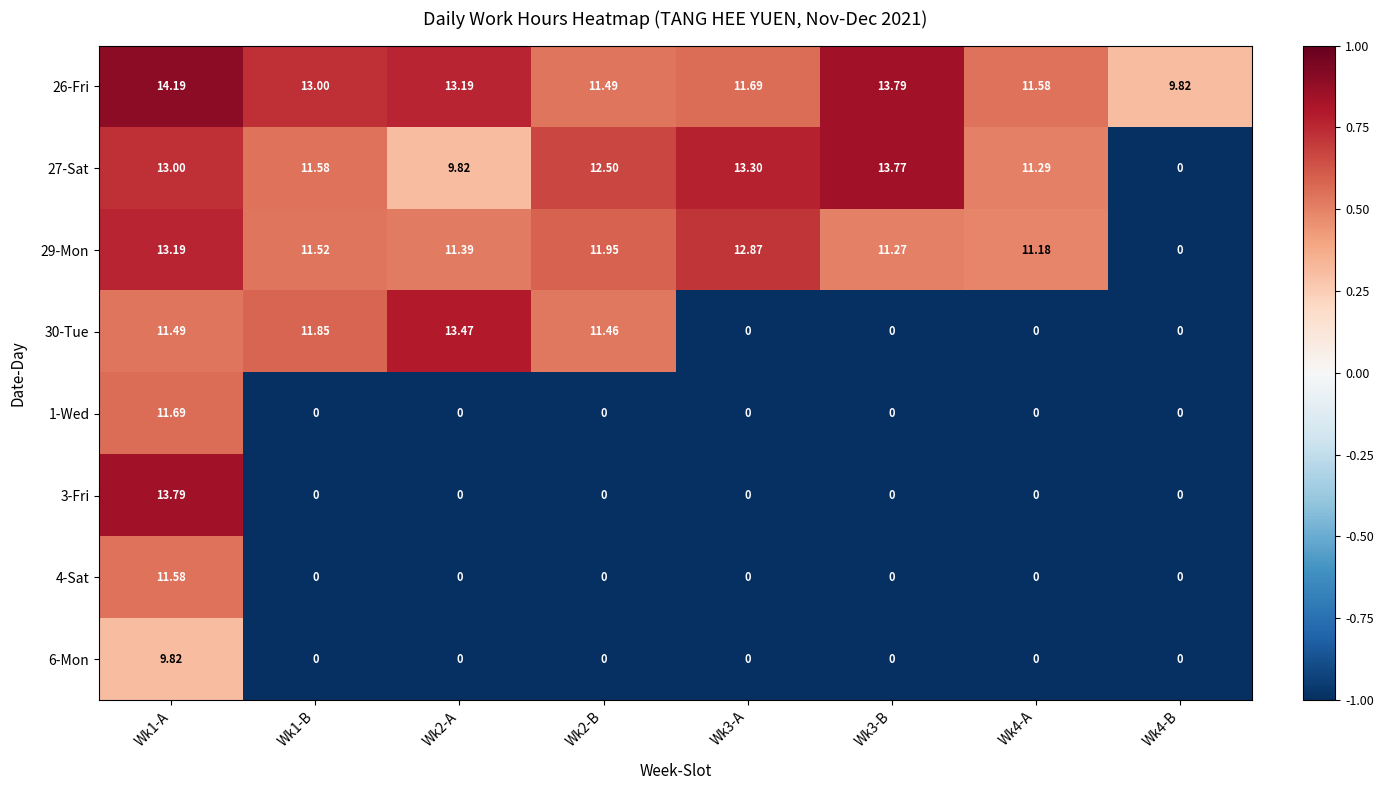

What is the smallest value displayed?

0.0